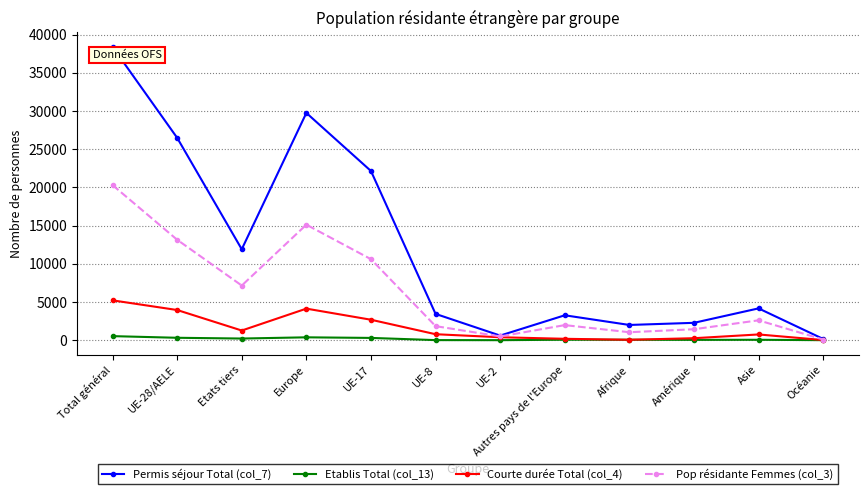

The value of Courte durée Total (col_4) at UE-28/AELE is 5921. True or false?

False